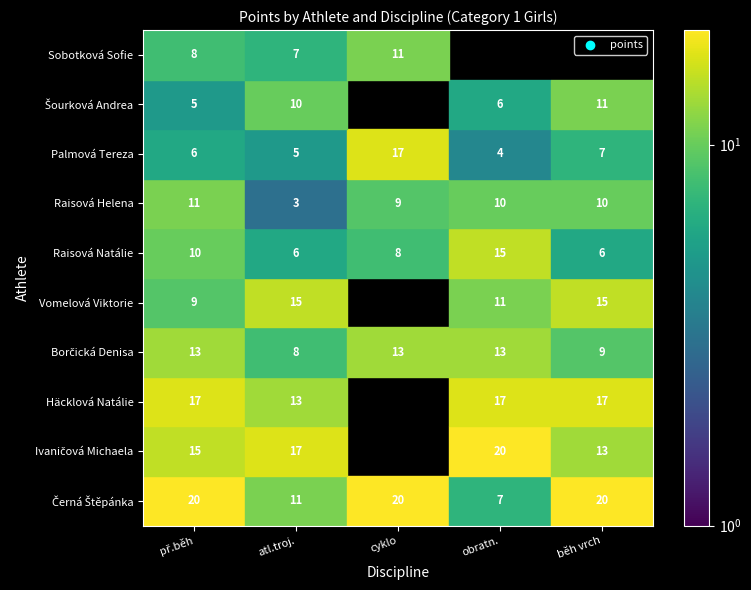

What is the lowest value of the Borčická Denisa series?

8